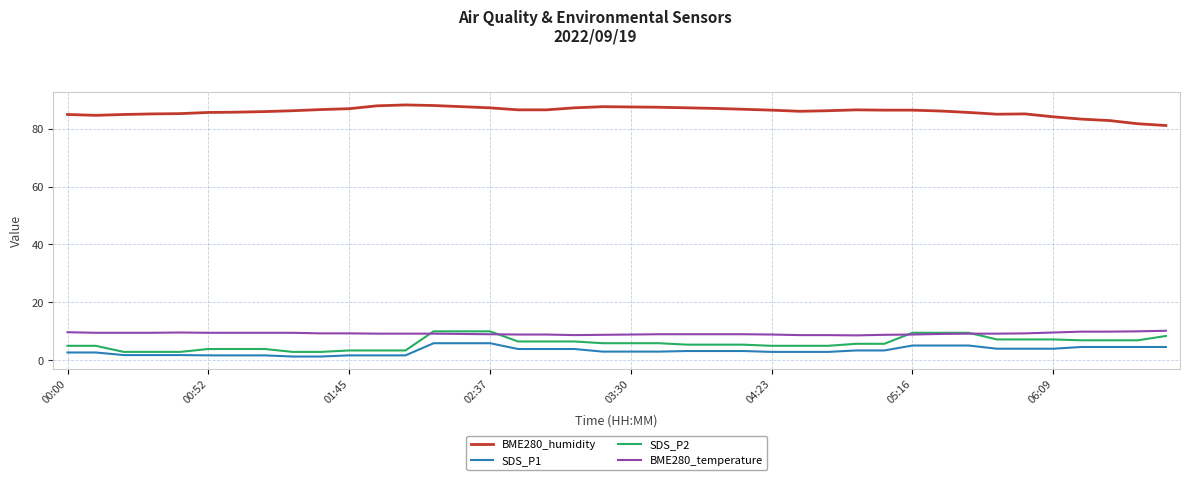

True or false: BME280_humidity and SDS_P2 intersect in this chart.

False